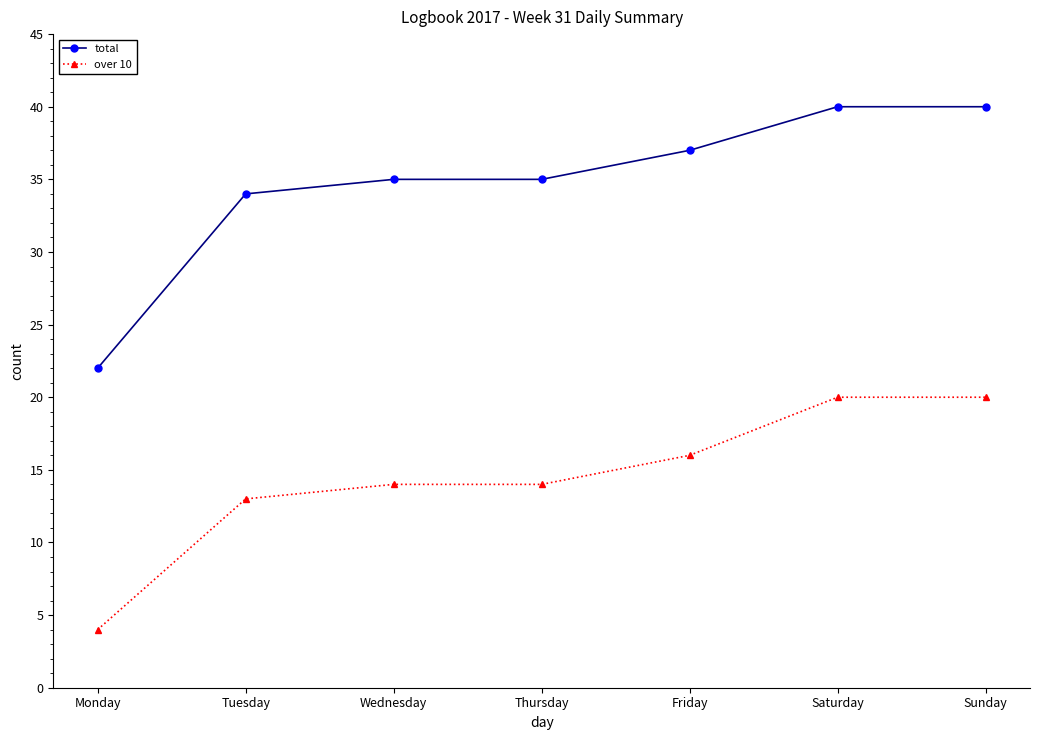

What is the value of the total point at the 1st from the left?

22